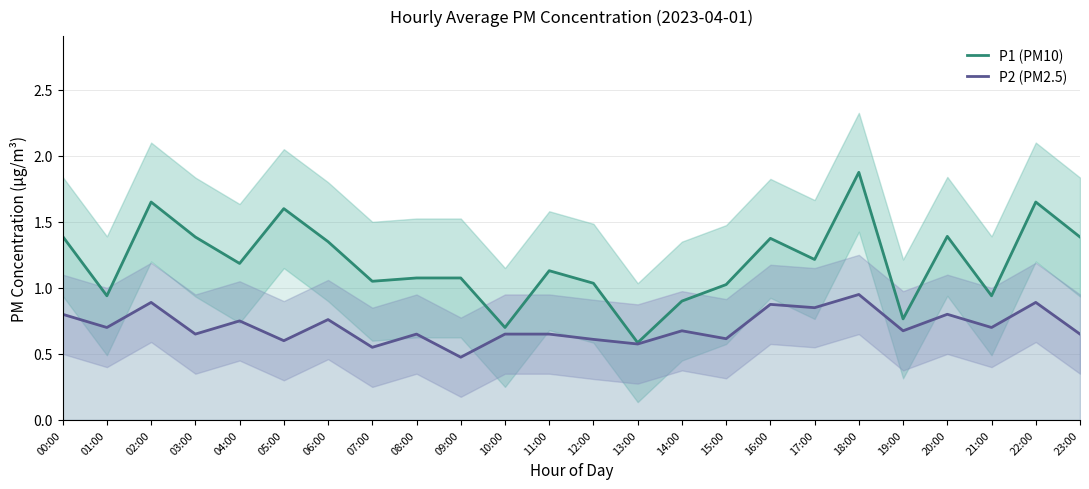

True or false: P2 (PM2.5) has a value of 0.7 at 14:00.

True